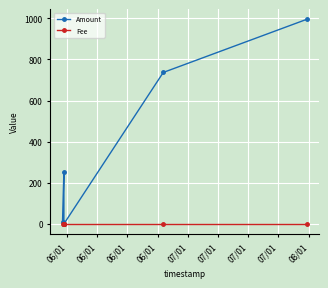

Reading left to right, list all the values displayed in this chart.

Amount: 10.0	254.5	0.0	2.0	0.0	736.7	995.0
Fee: 1.0	1.0	1.0	1.0	1.0	1.0	1.0